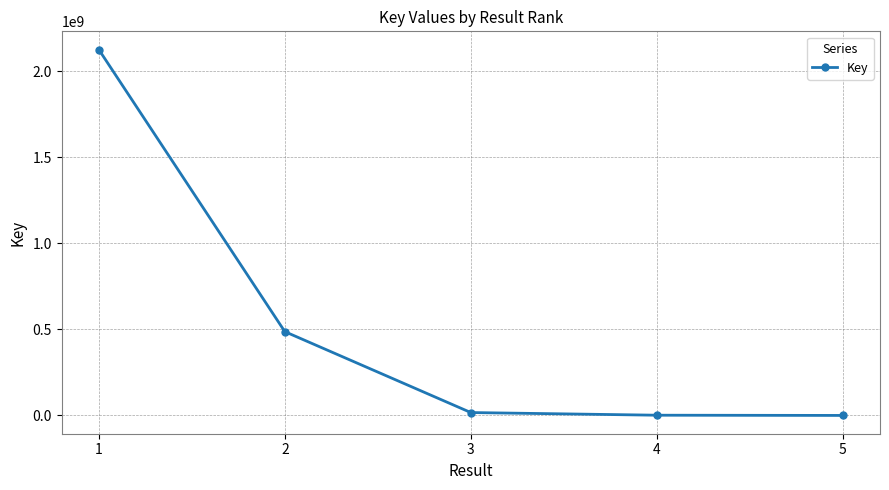

What is the sum of all values?

2630411643